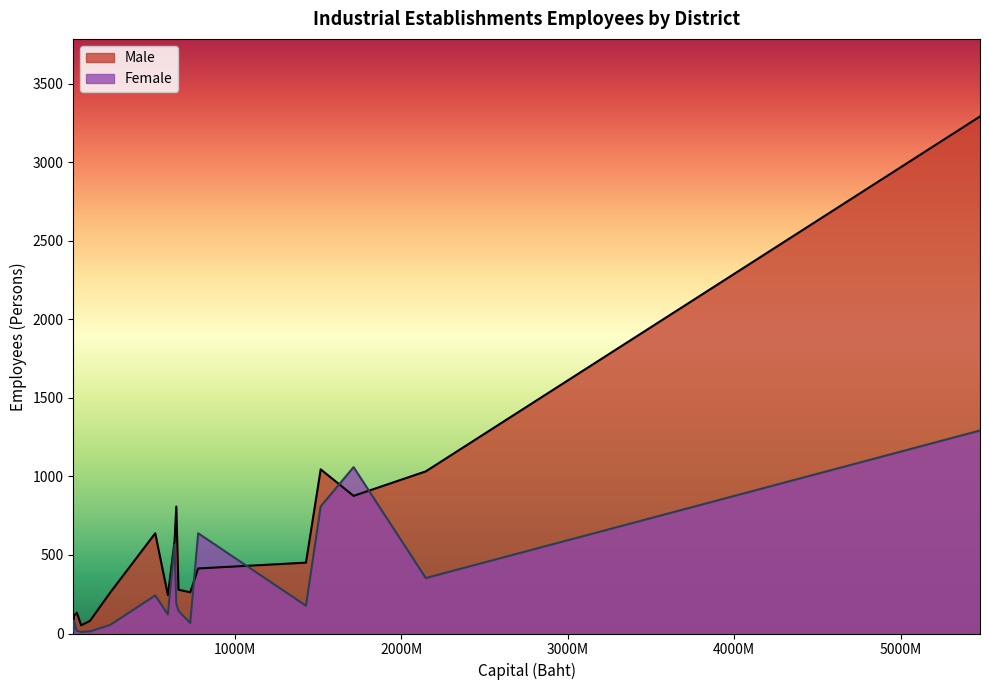

Between Mae Chan and Mae Sai, which series saw the biggest shift?

Female